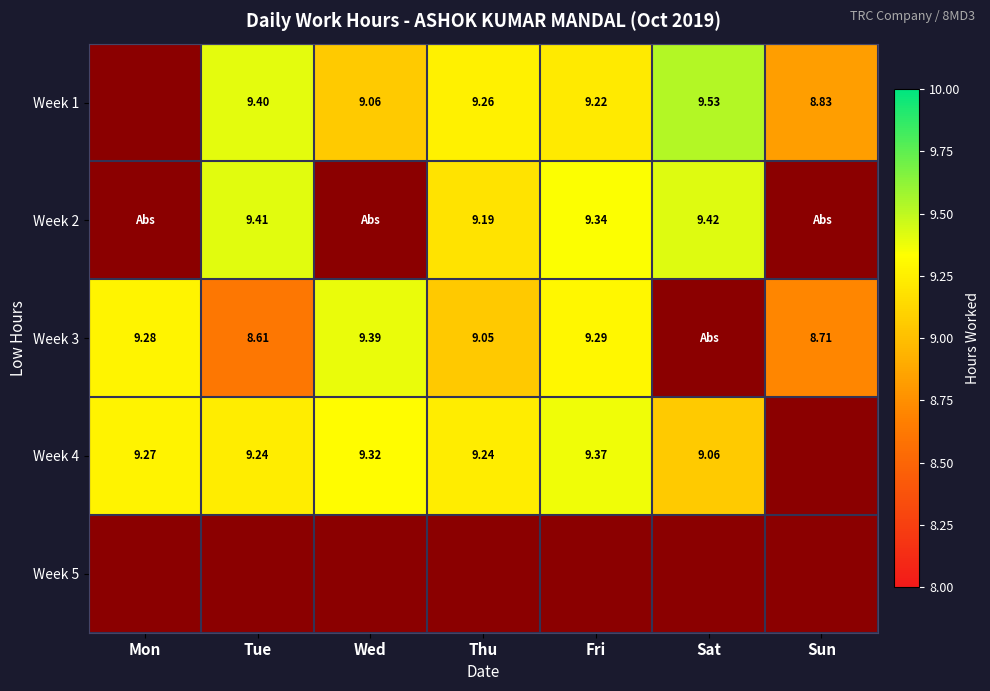

Is it true that Week 3 equals 9.4 at Wed?

True